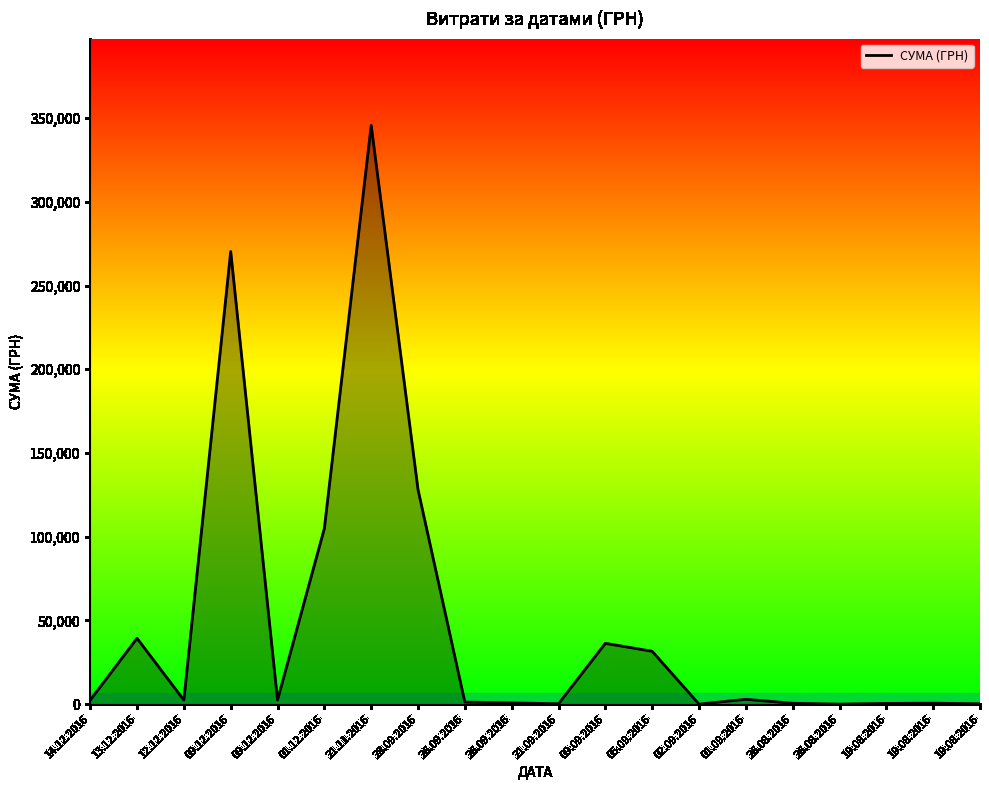

The chart shows a value of 32.9 at 02.09.2016. True or false?

False